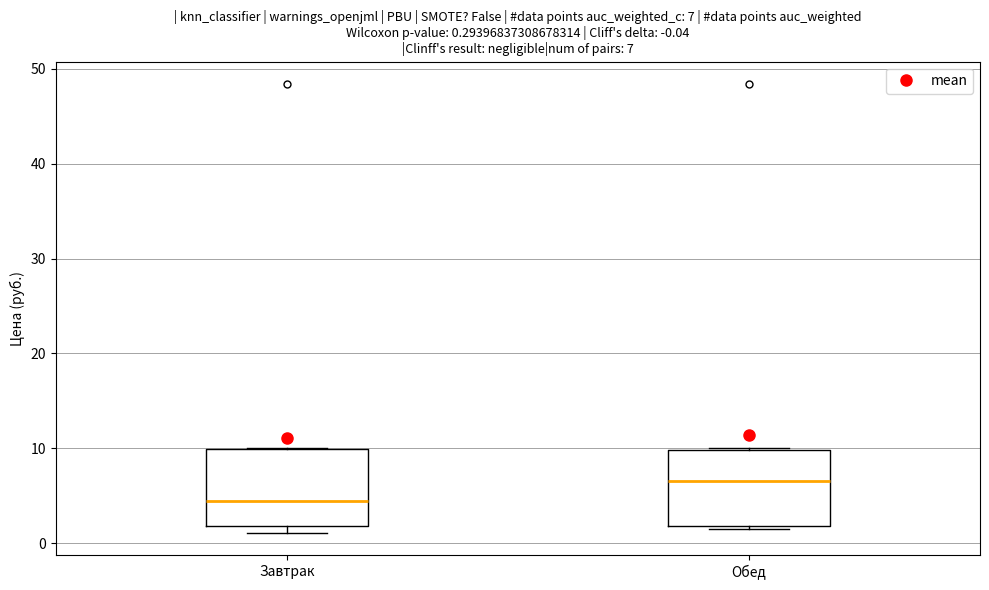

Which box has the lowest median line?

Завтрак